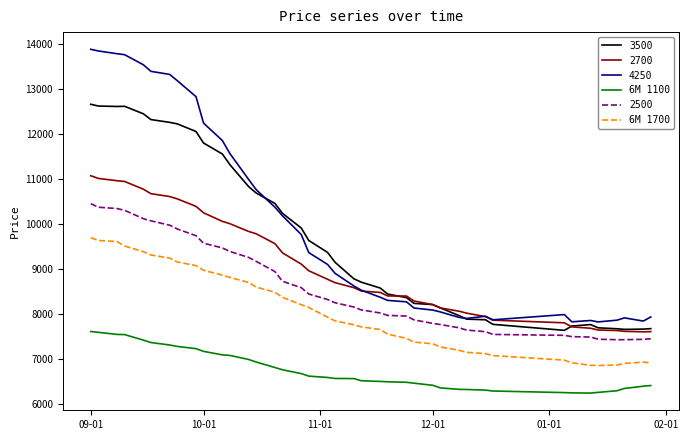

Rank the series by their maximum value, from lowest to highest.

6M 1100, 6M 1700, 2500, 2700, 3500, 4250